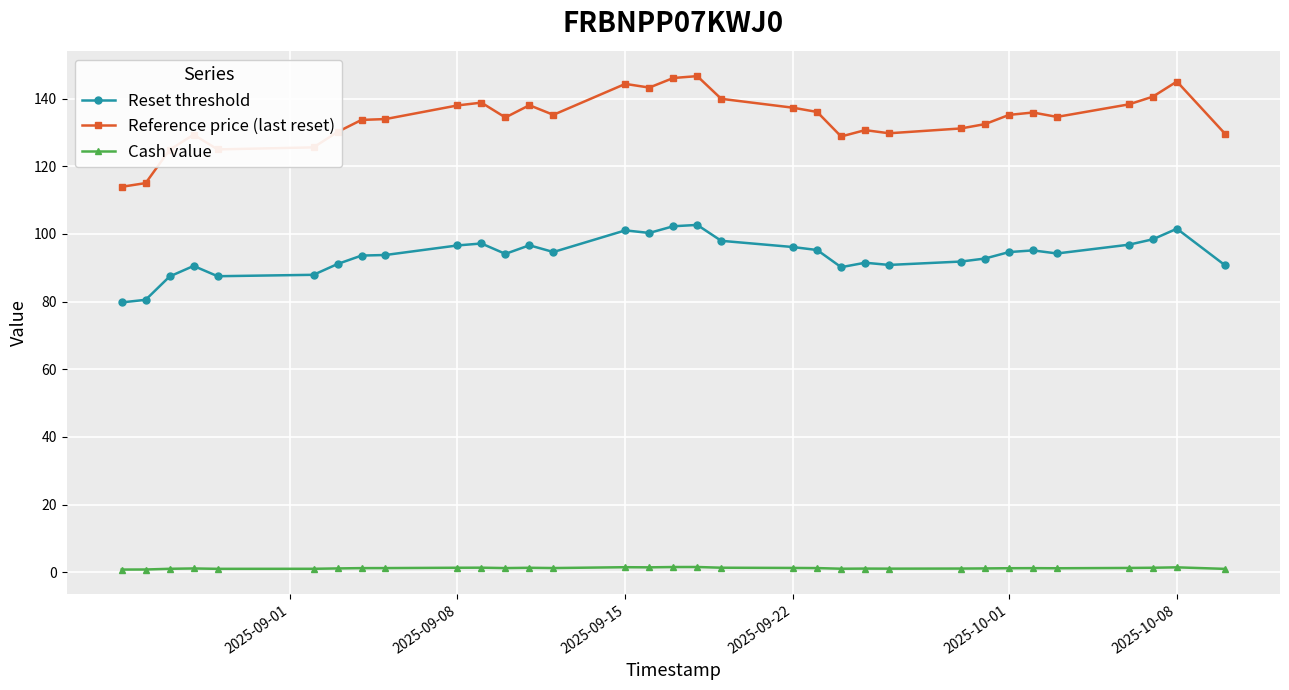

What is the difference between the maximum and second lowest values in the Reset threshold series?

22.1